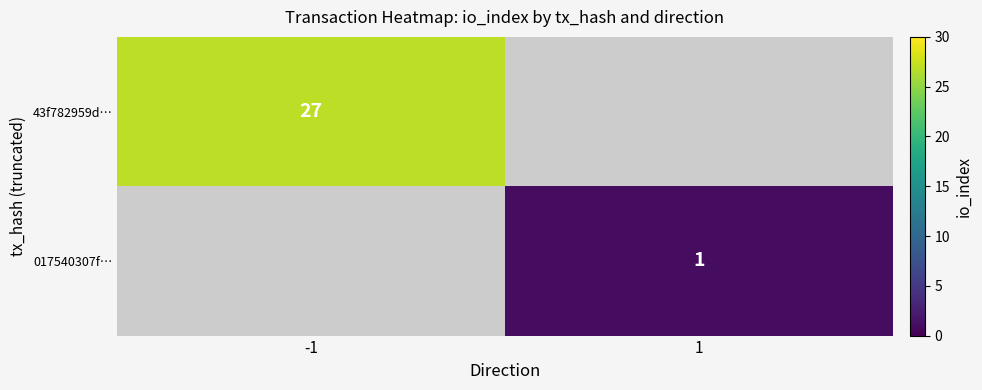

True or false: 43f782959d… has a value of 27 at -1.

True